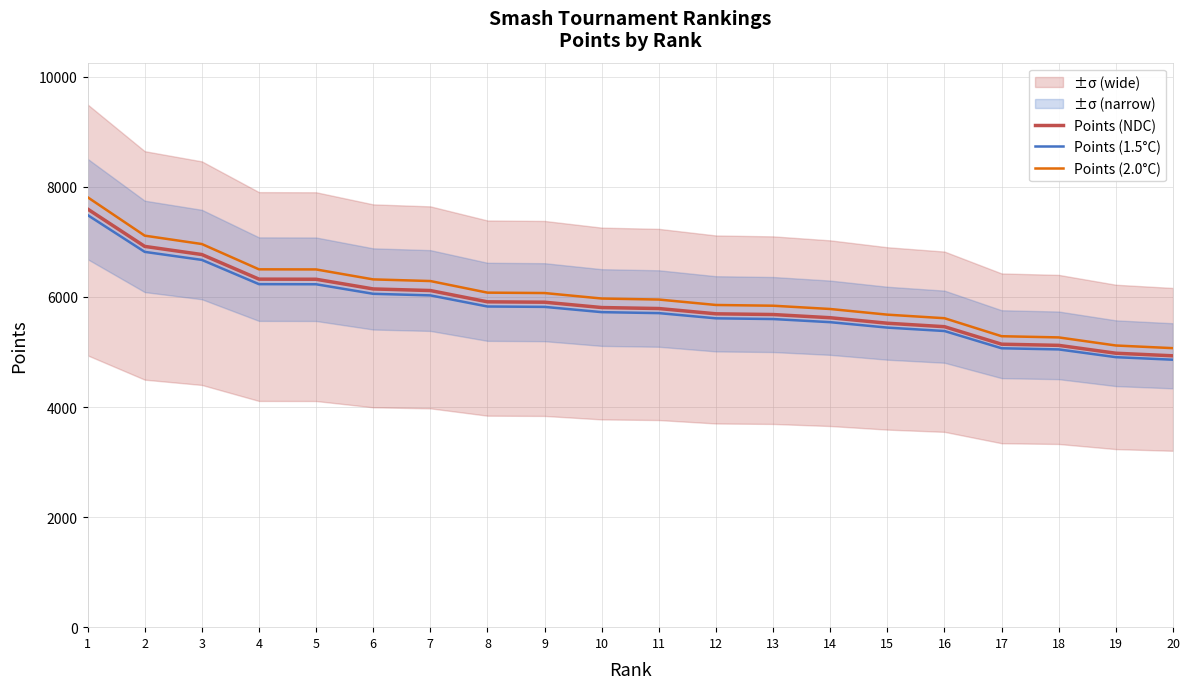

How many lines are shown in the chart?

3